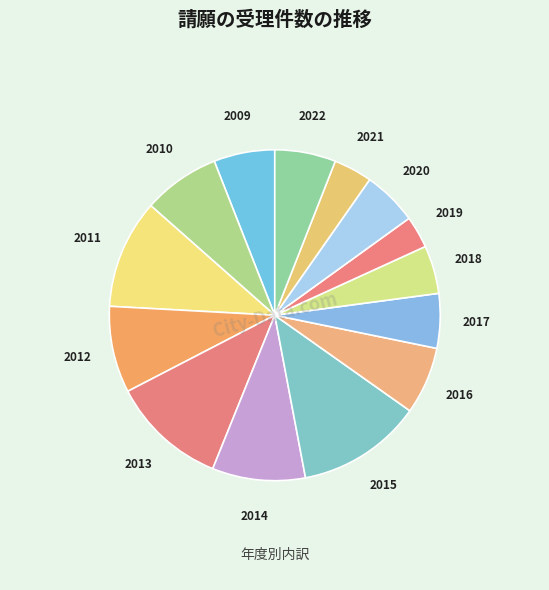

Is it true that 2016 is 7% of the pie?

True